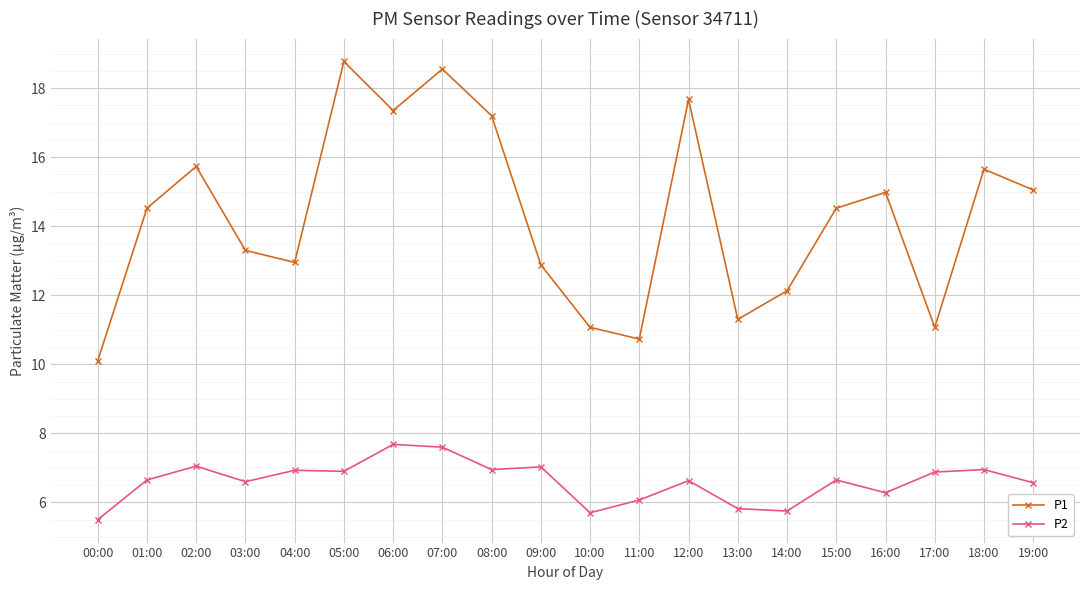

Where does the P2 series first go above 6?

01:00